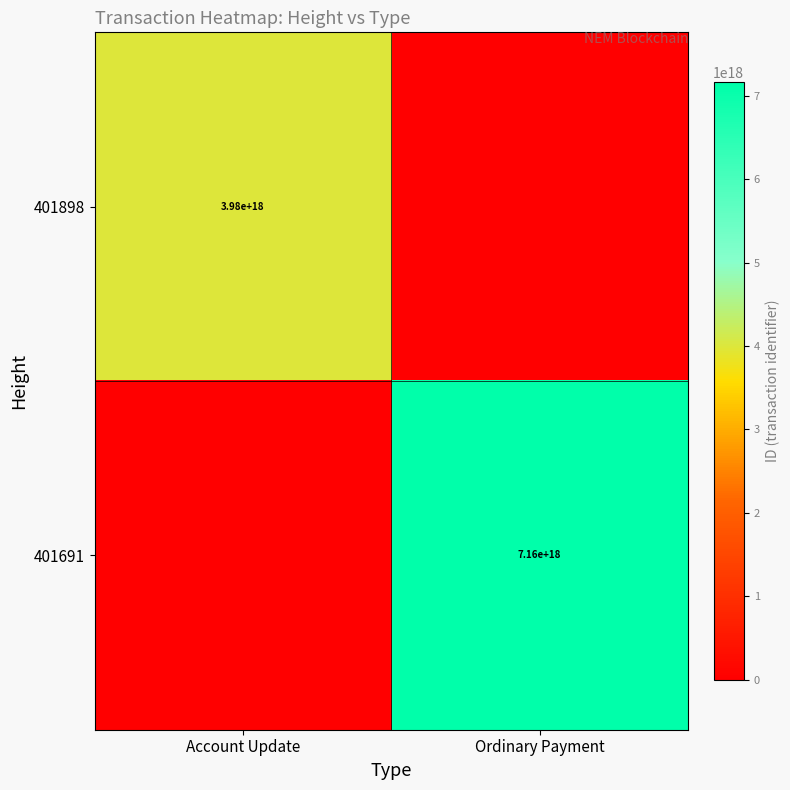

The value of 401898 at Account Update is 6484358213686551552. True or false?

False